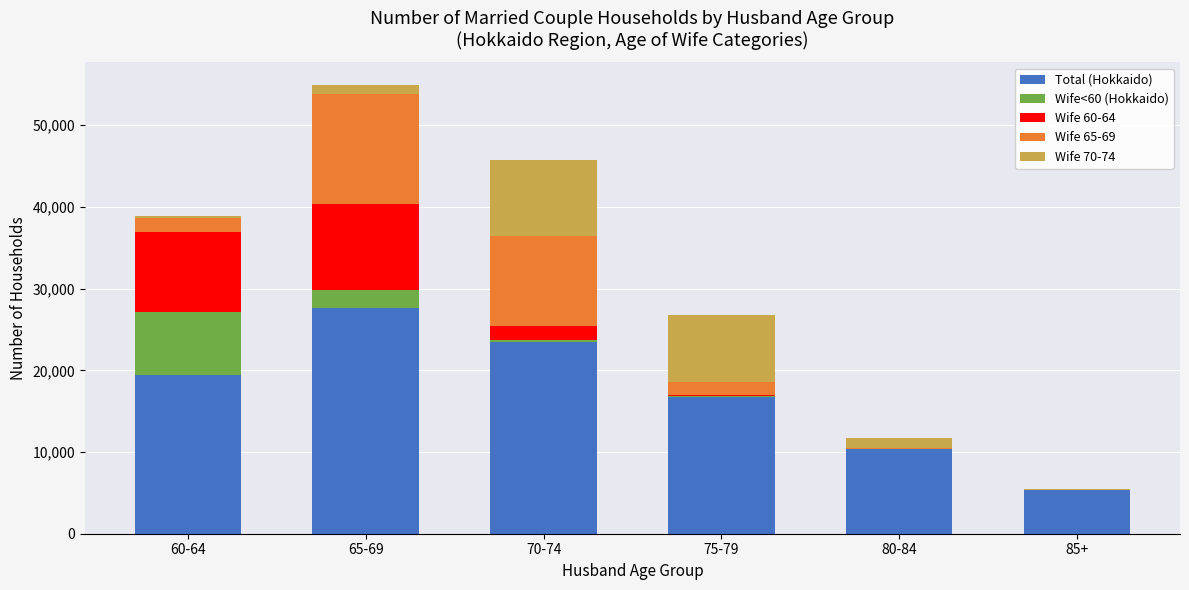

The value of Total (Hokkaido) at 85+ is 9081. True or false?

False